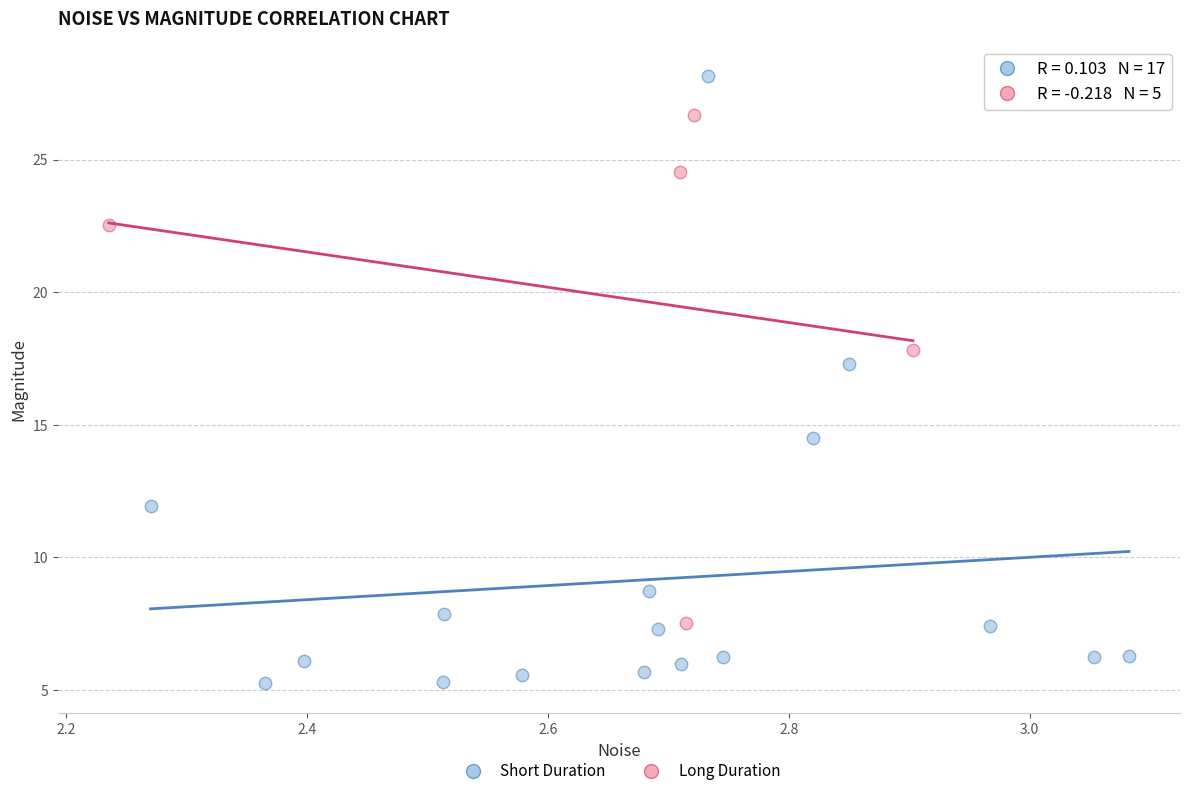

What are all the series names shown in the legend?

Short Duration, Long Duration